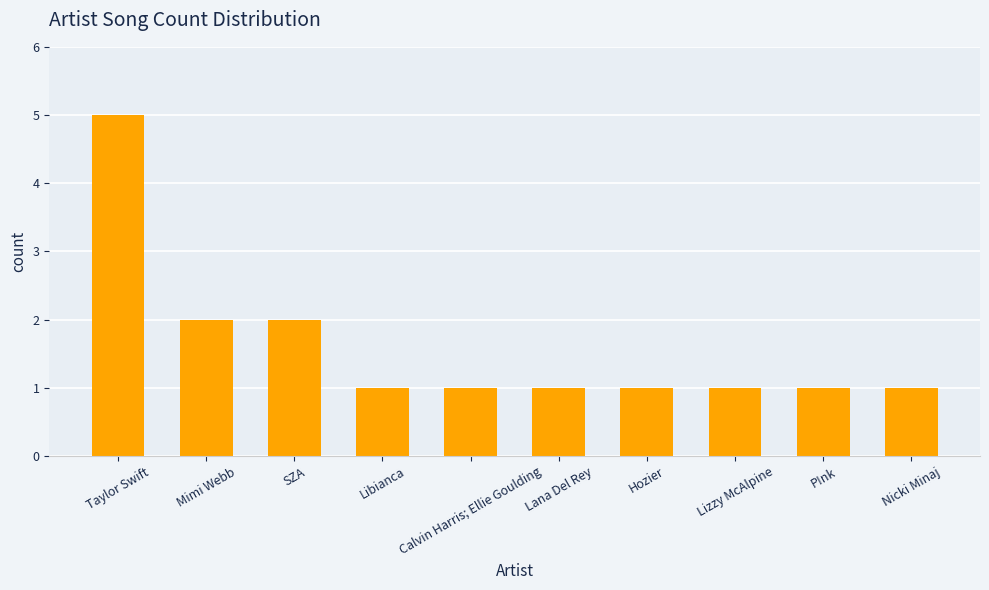

Which category has the highest value across all series?

Taylor Swift